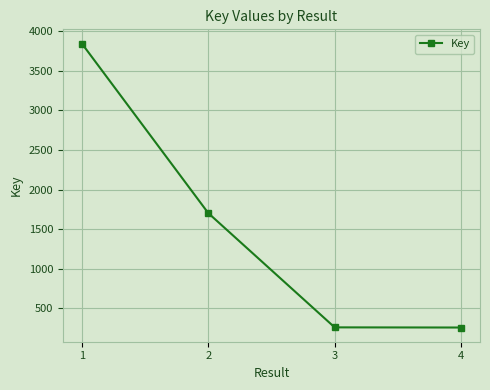

How many lines are shown in the chart?

1